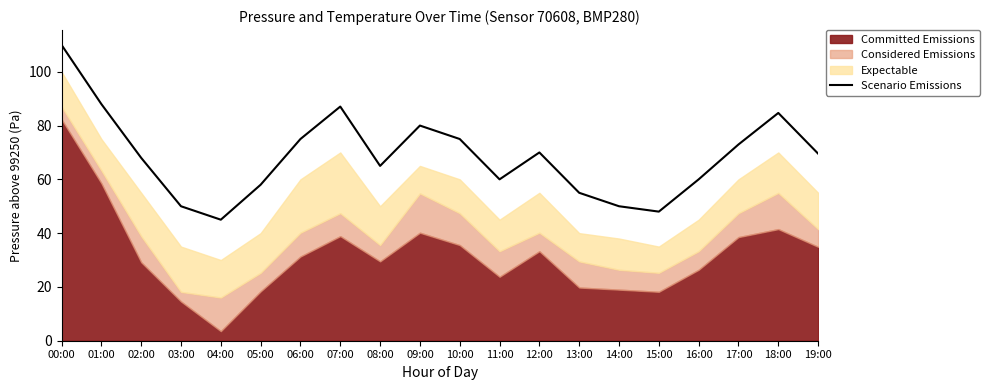

Read the value at 08:00.

65.0